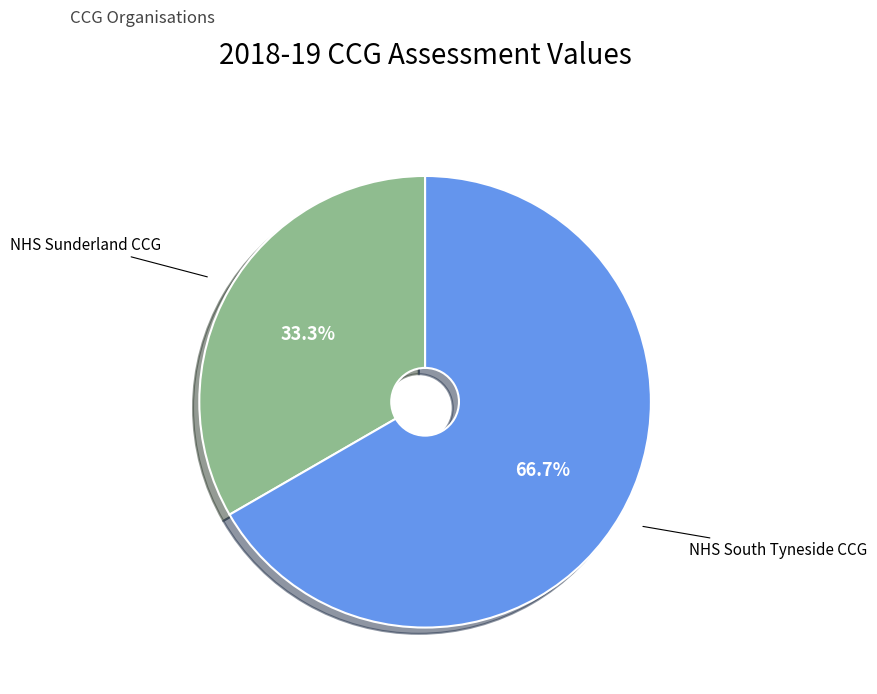

How much of the chart is everything except NHS Sunderland CCG?

66.7%